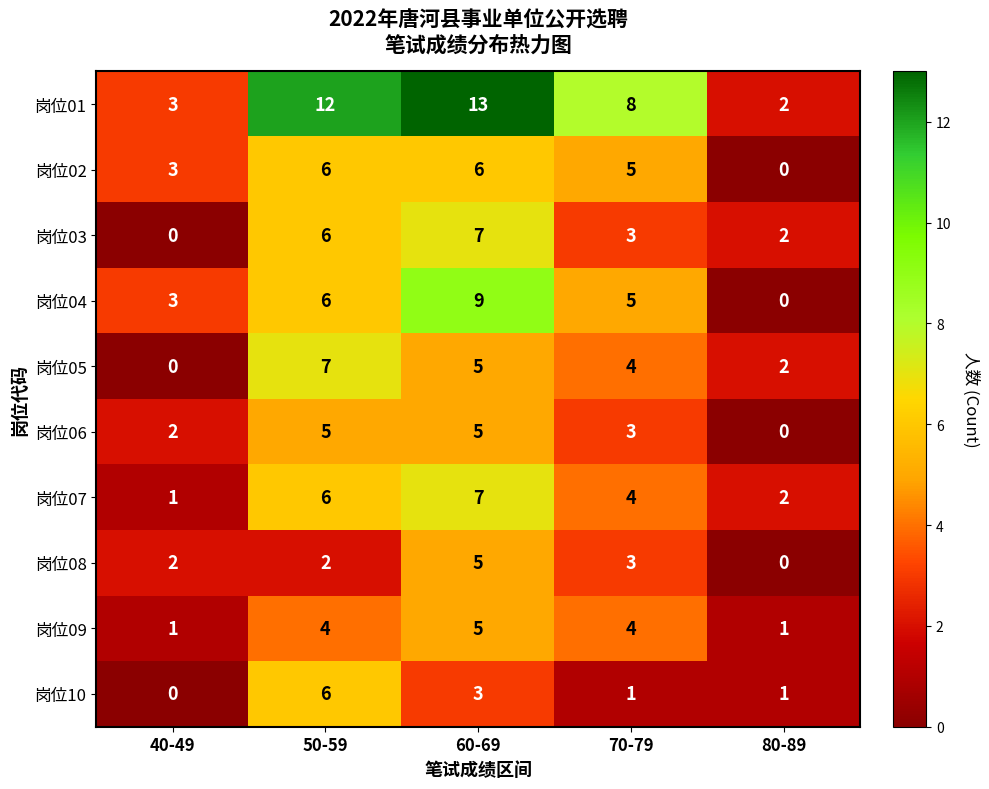

What is the sum of the 岗位02 values at 80-89 and 40-49?

3